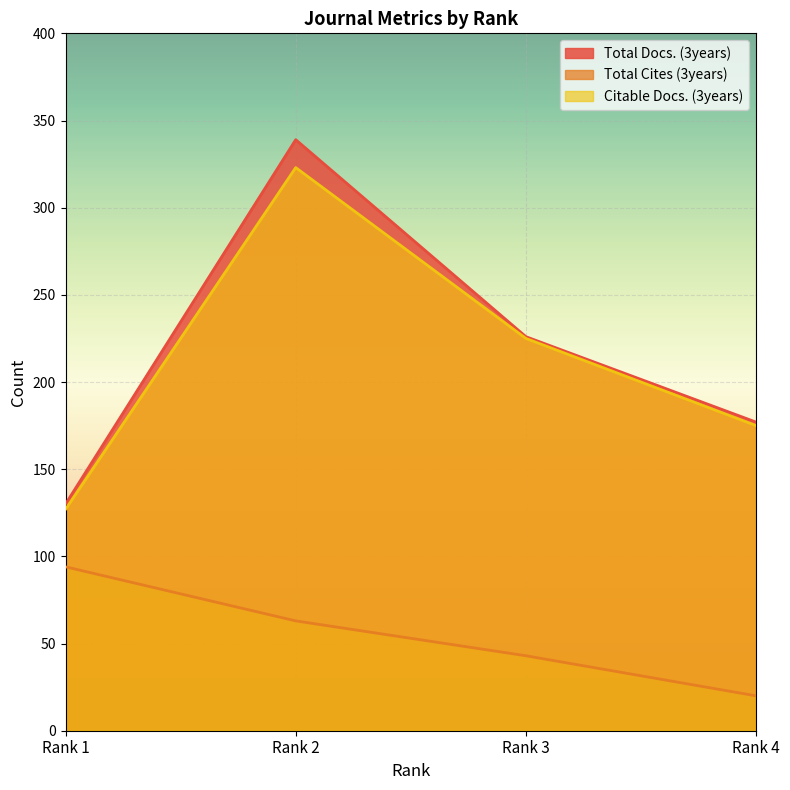

True or false: Total Docs. (3years) has a value of 130 at Rank 1.

True